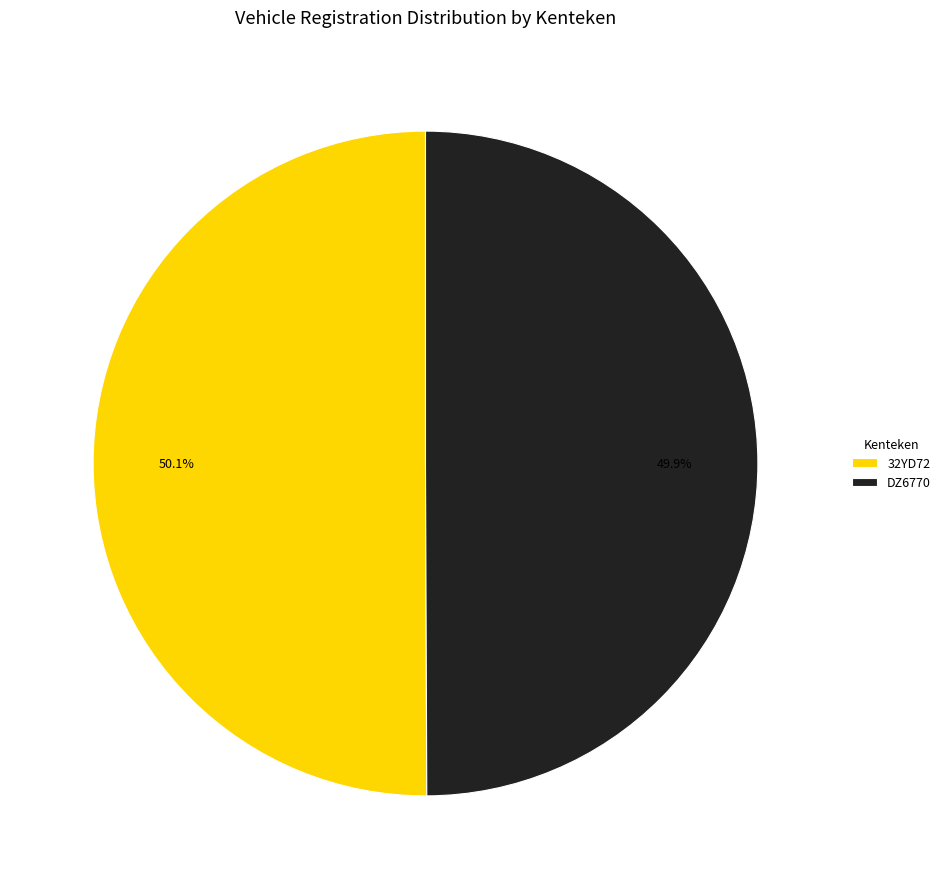

Approximately how many times larger is the value at 32YD72 compared to DZ6770?

1.0